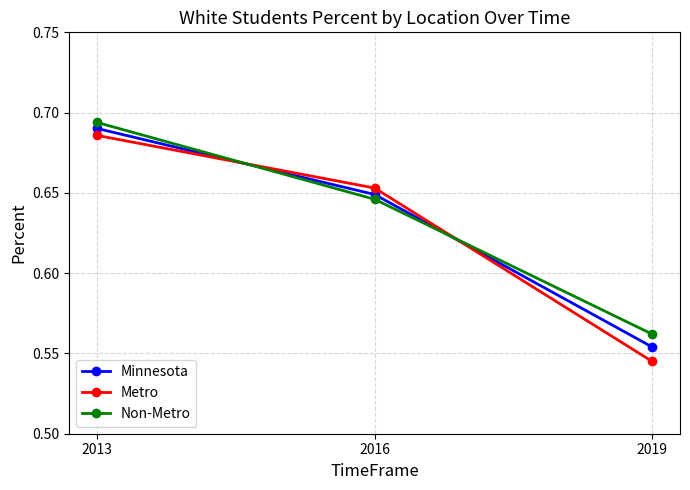

What is the total value across all series at 2013?

2.1